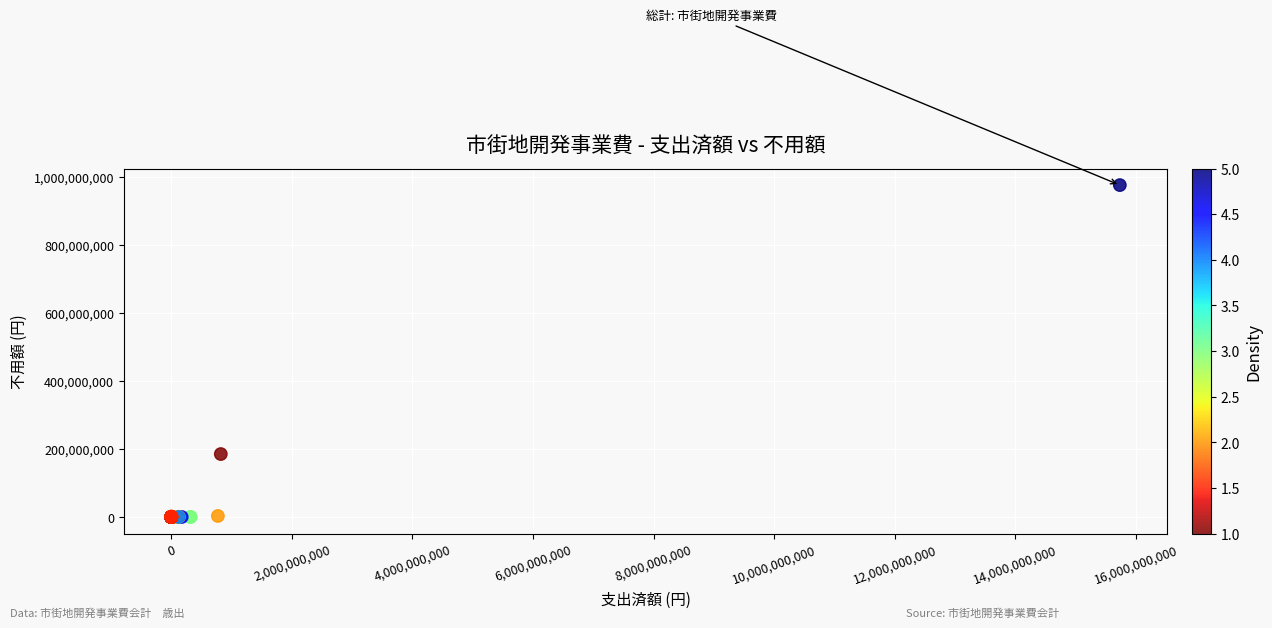

What Y value in the scatter plot is closest to 488316729?

185195345